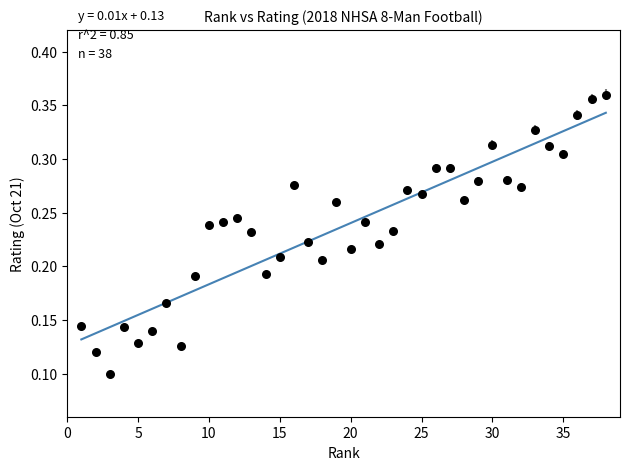

What is the range of X values (max minus min)?

37.0